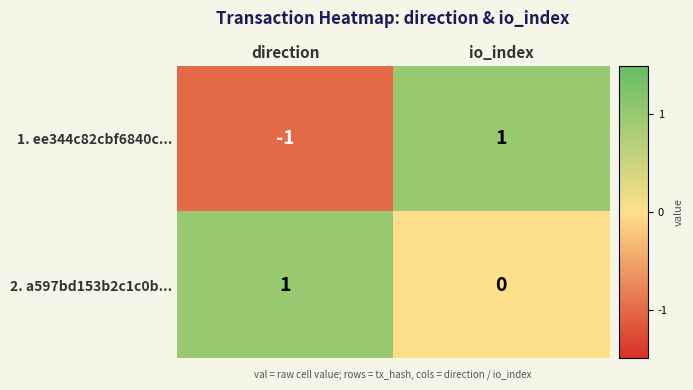

Which series has the largest range (max minus min)?

1. ee344c82cbf6840c...